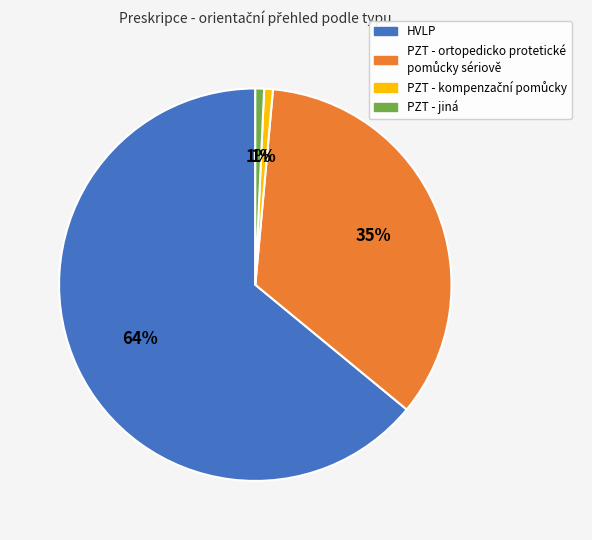

How many segments does this pie chart have?

4